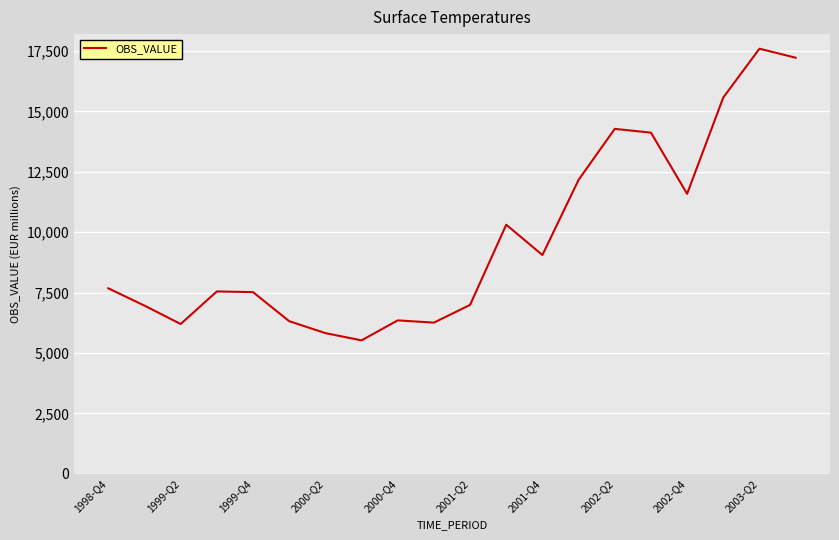

What is the difference between the maximum and minimum values?

12070.5